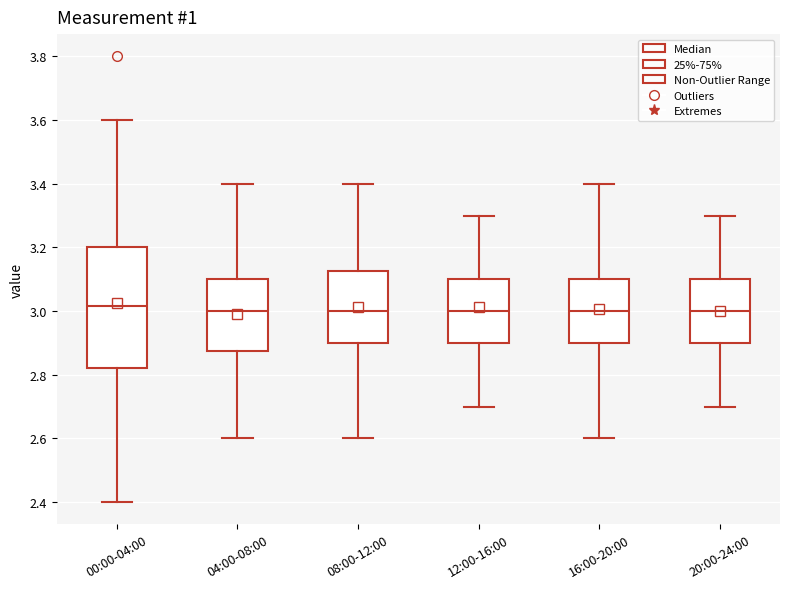

Where does the lower whisker of the box for 00:00-04:00 end on the y-axis? The values are not printed on the chart, so give them approximately, as read against the axis.

2.40